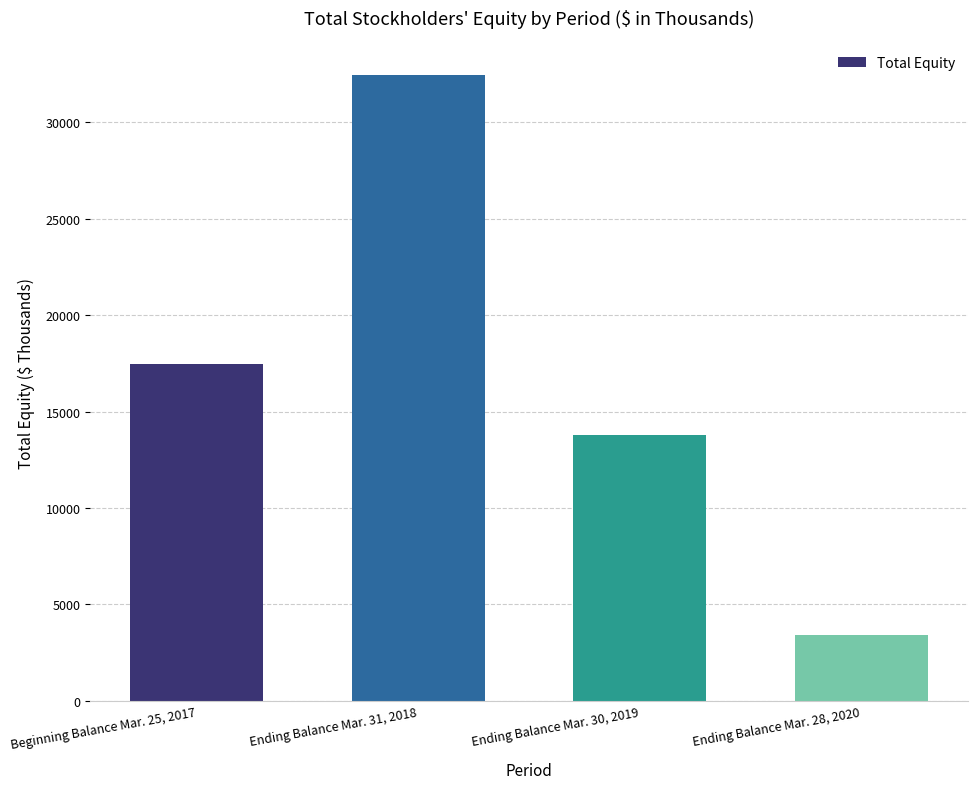

What is the difference between the maximum and second lowest values?

18694